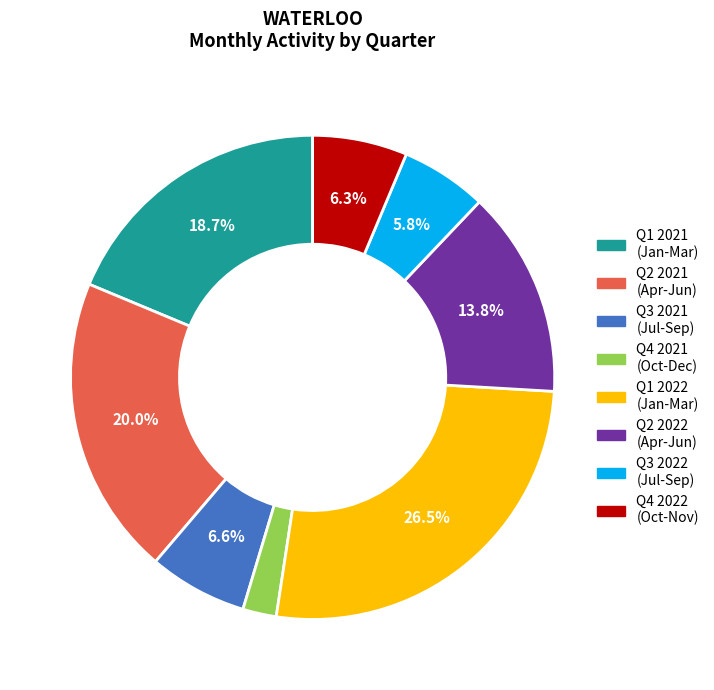

Does any single category account for the majority?

No